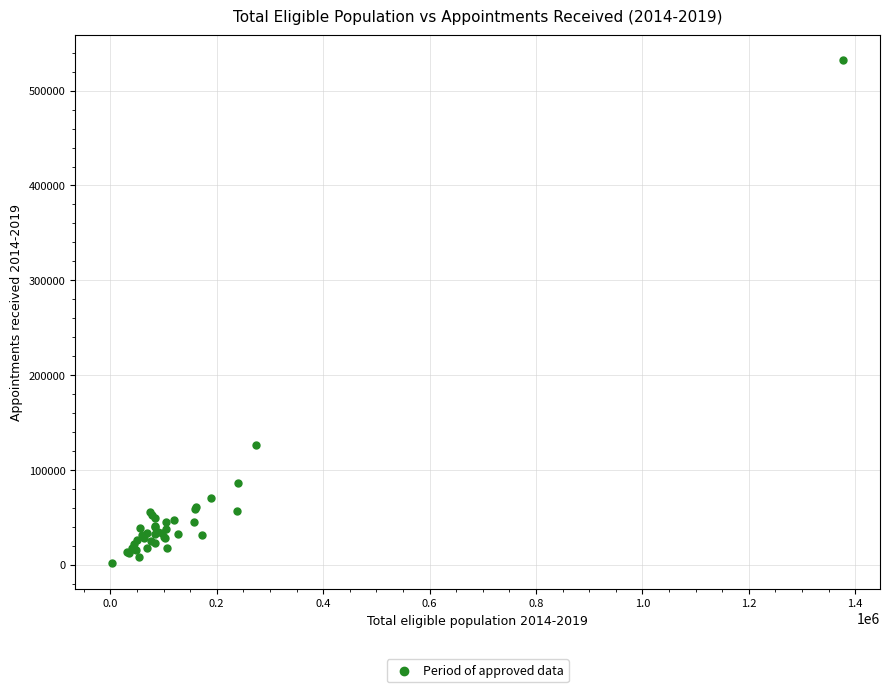

What Y value in the scatter plot is closest to 266598?

125842